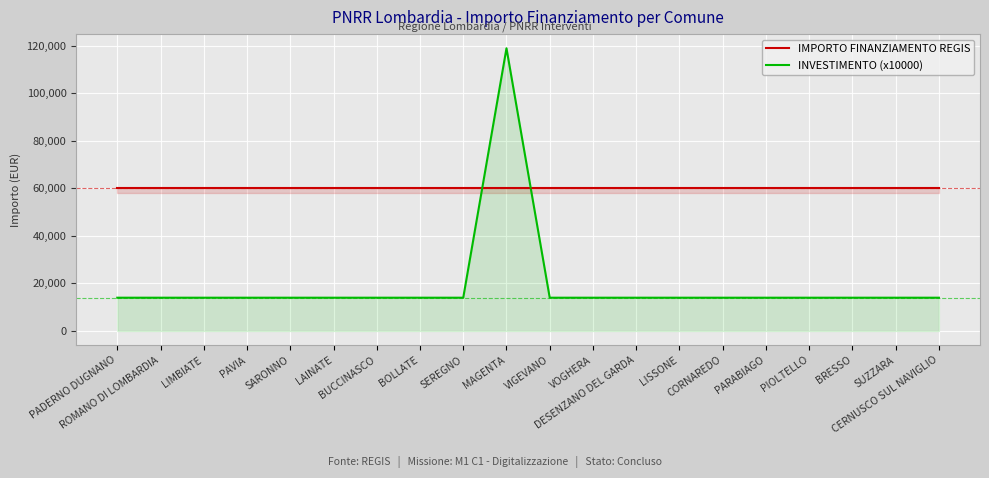

Reading left to right, transcribe all the data shown in this chart.

IMPORTO FINANZIAMENTO REGIS: 59966	59966	59966	59966	59966	59966	59966	59966	59966	59966	59966	59966	59966	59966	59966	59966	59966	59966	59966	59966
INVESTIMENTO (x10000): 14000	14000	14000	14000	14000	14000	14000	14000	14000	119000	14000	14000	14000	14000	14000	14000	14000	14000	14000	14000